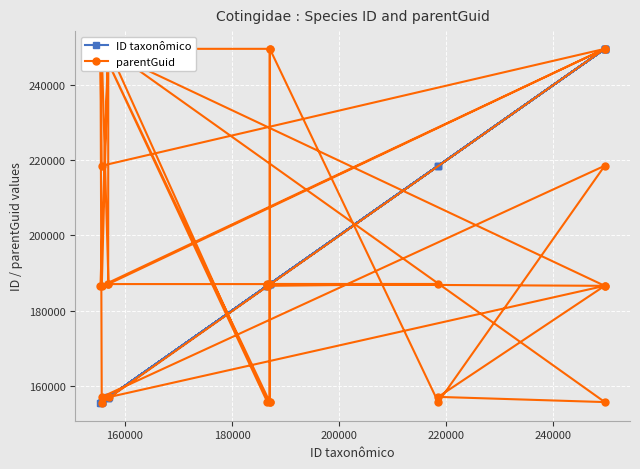

What is the minimum value for ID taxonômico?

155421